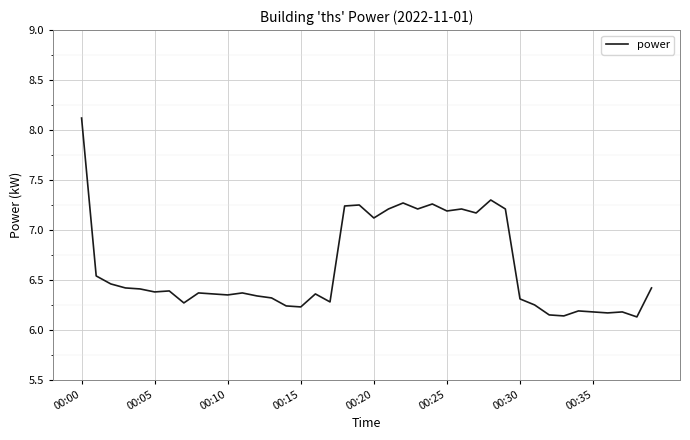

Does the chart display data point markers on the line(s)?

No